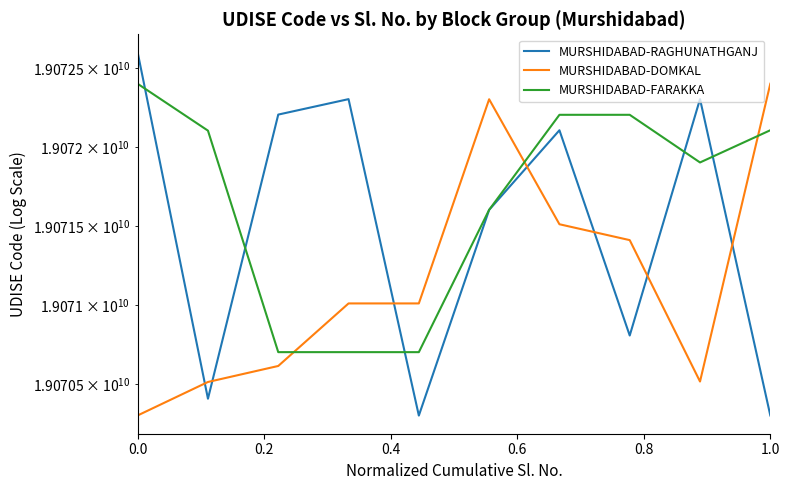

What is the sum of all MURSHIDABAD-RAGHUNATHGANJ values?

190714941524